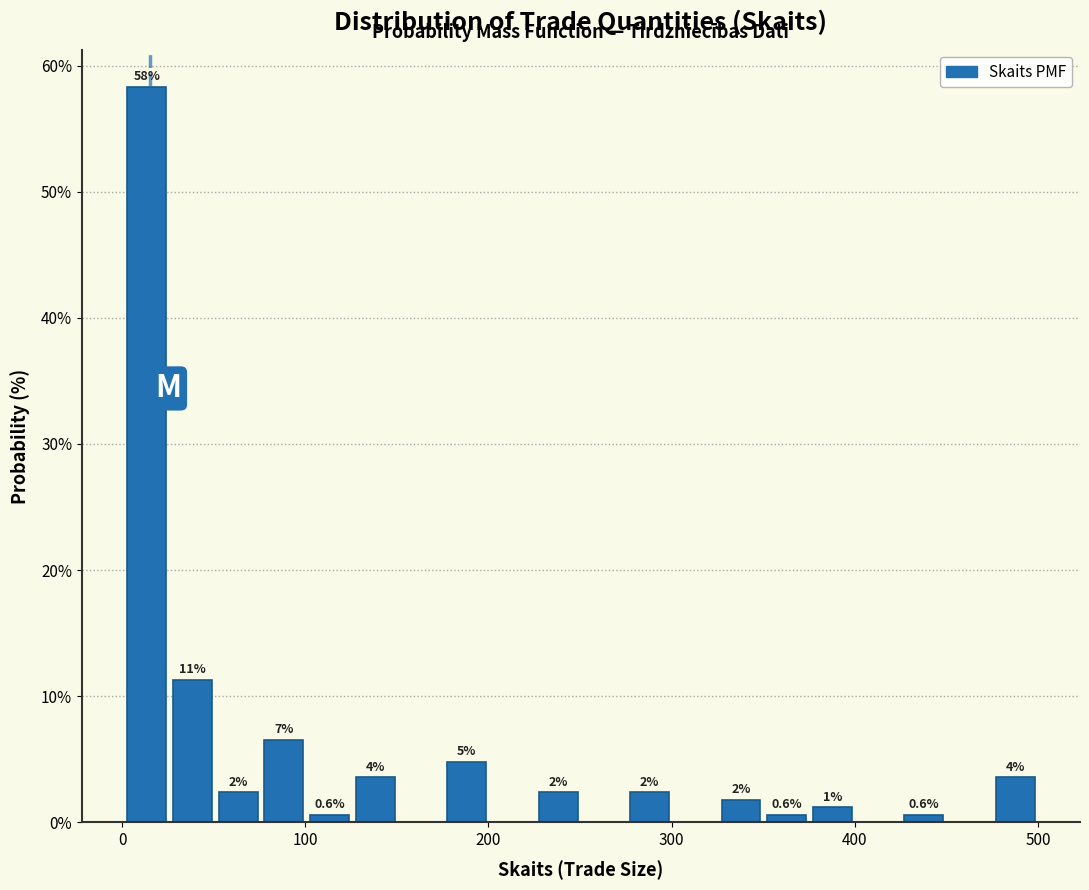

Read against the x-axis, roughly where is the centre of the tallest bar?

10